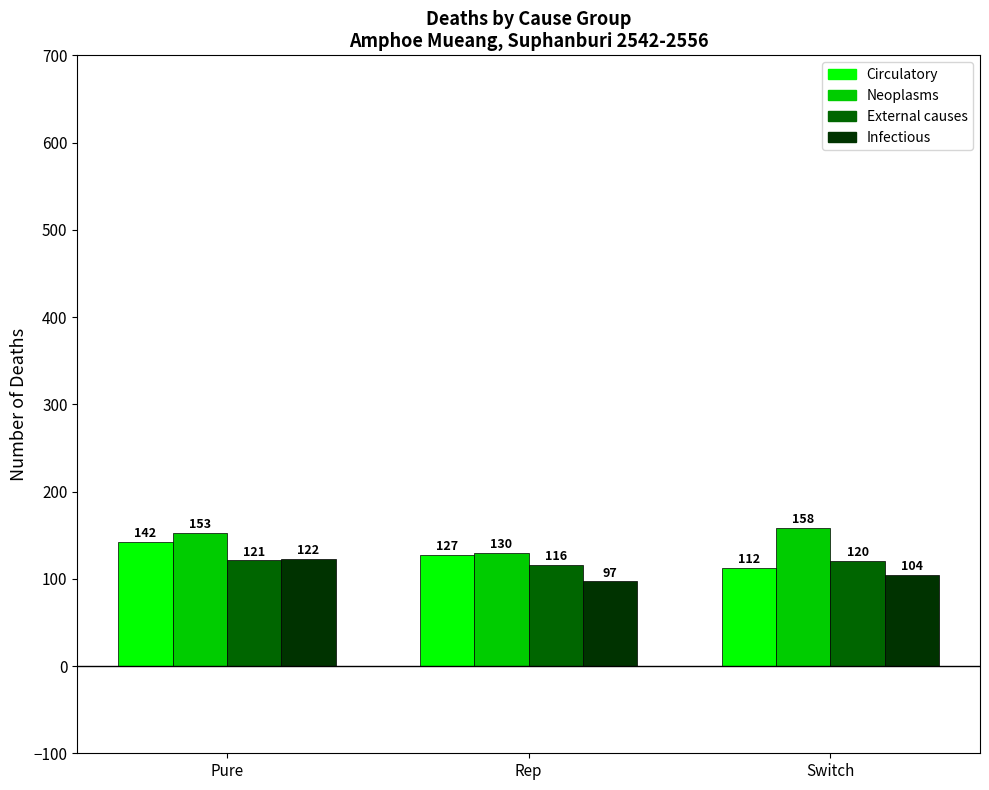

Read the Circulatory value at Rep.

127.0